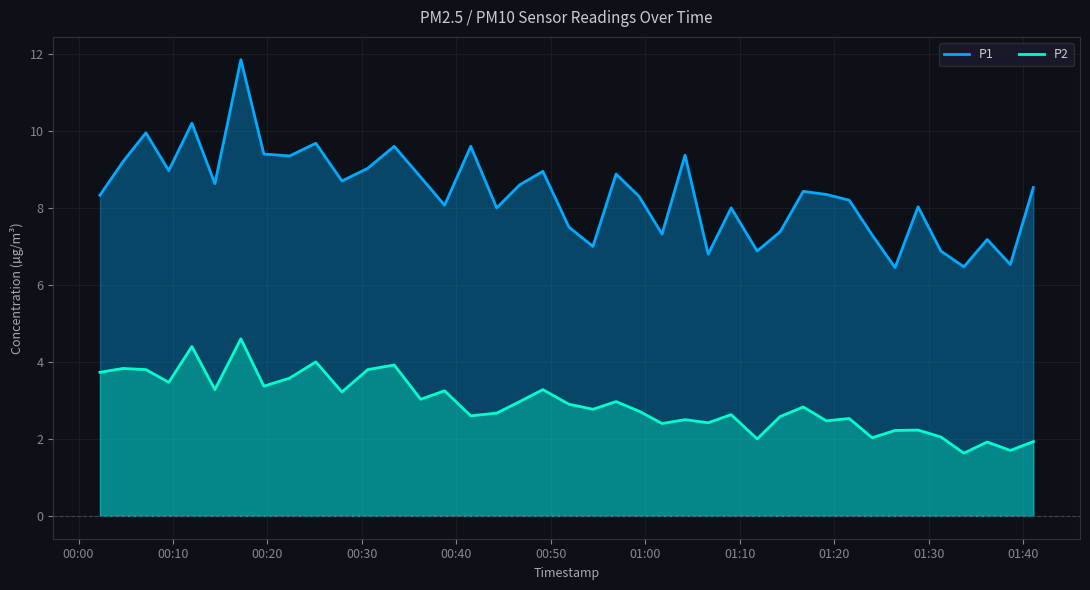

Which series has the largest total across all categories?

P1